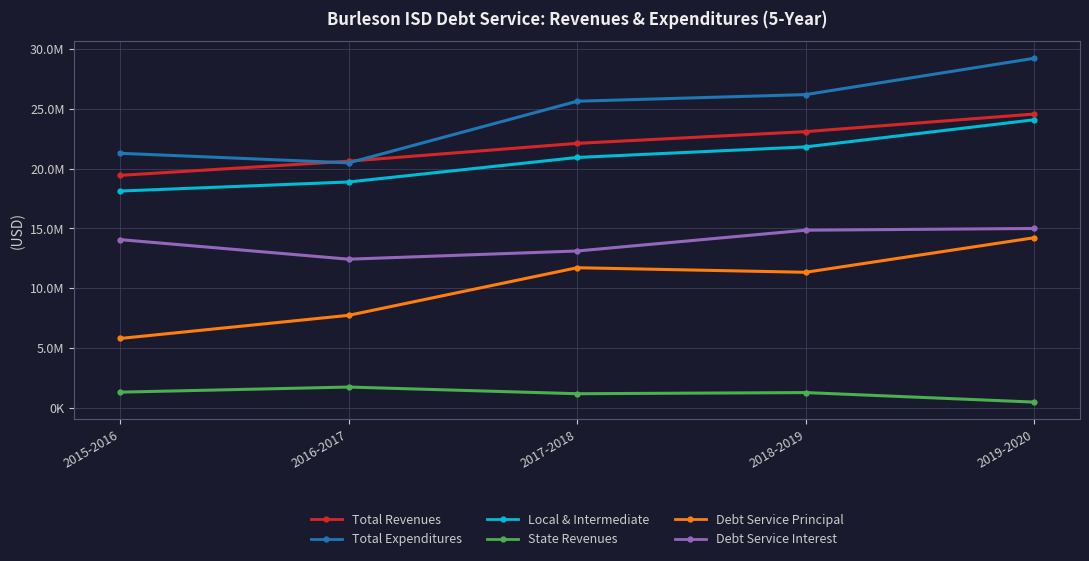

True or false: State Revenues and Local & Intermediate cross at least once.

False